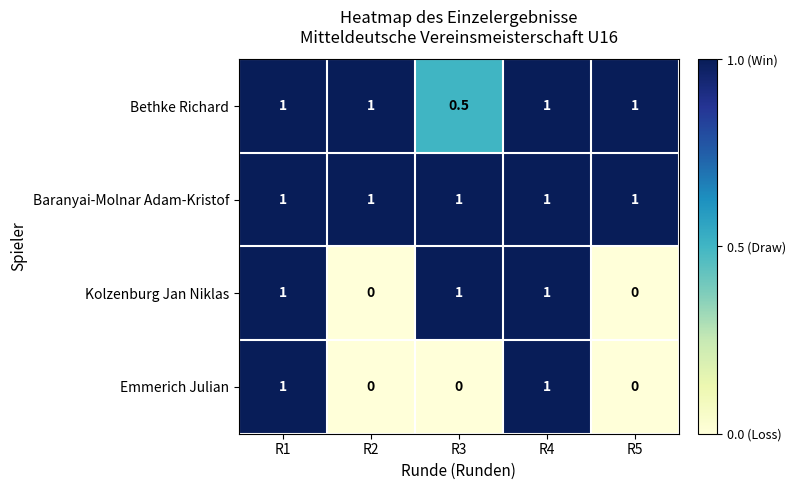

Reading left to right, extract all data points from this chart.

Bethke Richard: 1.0	1.0	0.5	1.0	1.0
Baranyai-Molnar Adam-Kristof: 1.0	1.0	1.0	1.0	1.0
Kolzenburg Jan Niklas: 1.0	0.0	1.0	1.0	0.0
Emmerich Julian: 1.0	0.0	0.0	1.0	0.0